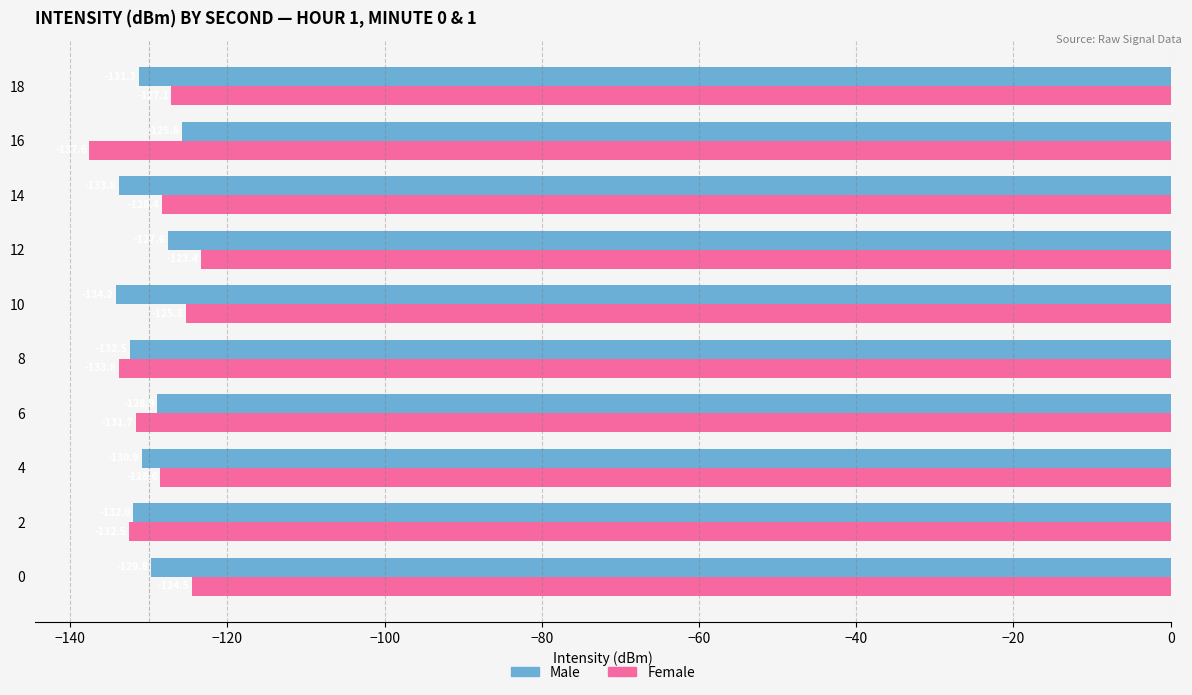

The value of Female at 10 is -125.3. True or false?

True